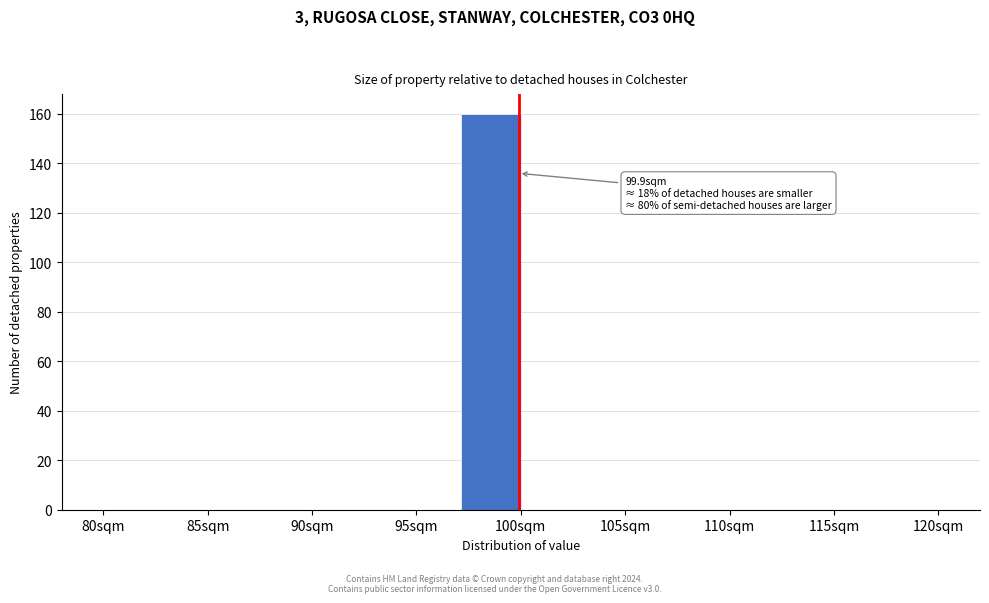

Which range on the x-axis has the tallest bar?

97.0 to 100.0